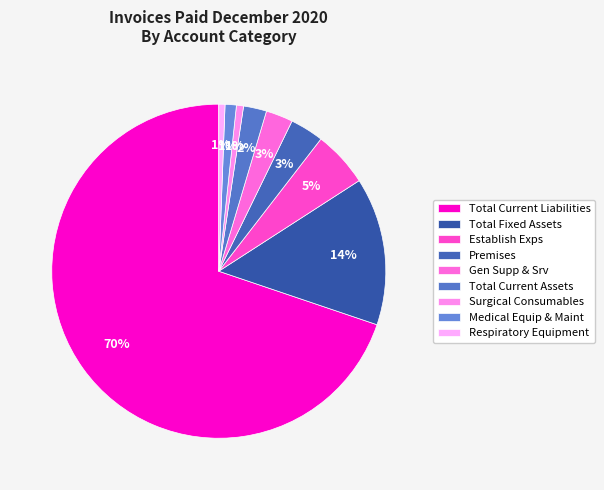

Is the sum of Gen Supp & Srv and Medical Equip & Maint greater than half?

No